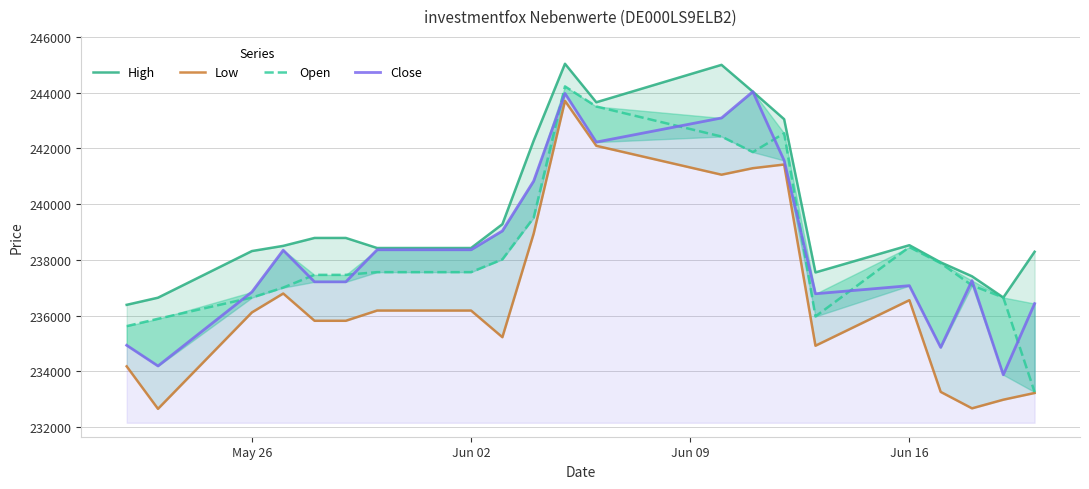

What is the difference between the maximum and second lowest values in the Low series?

11028